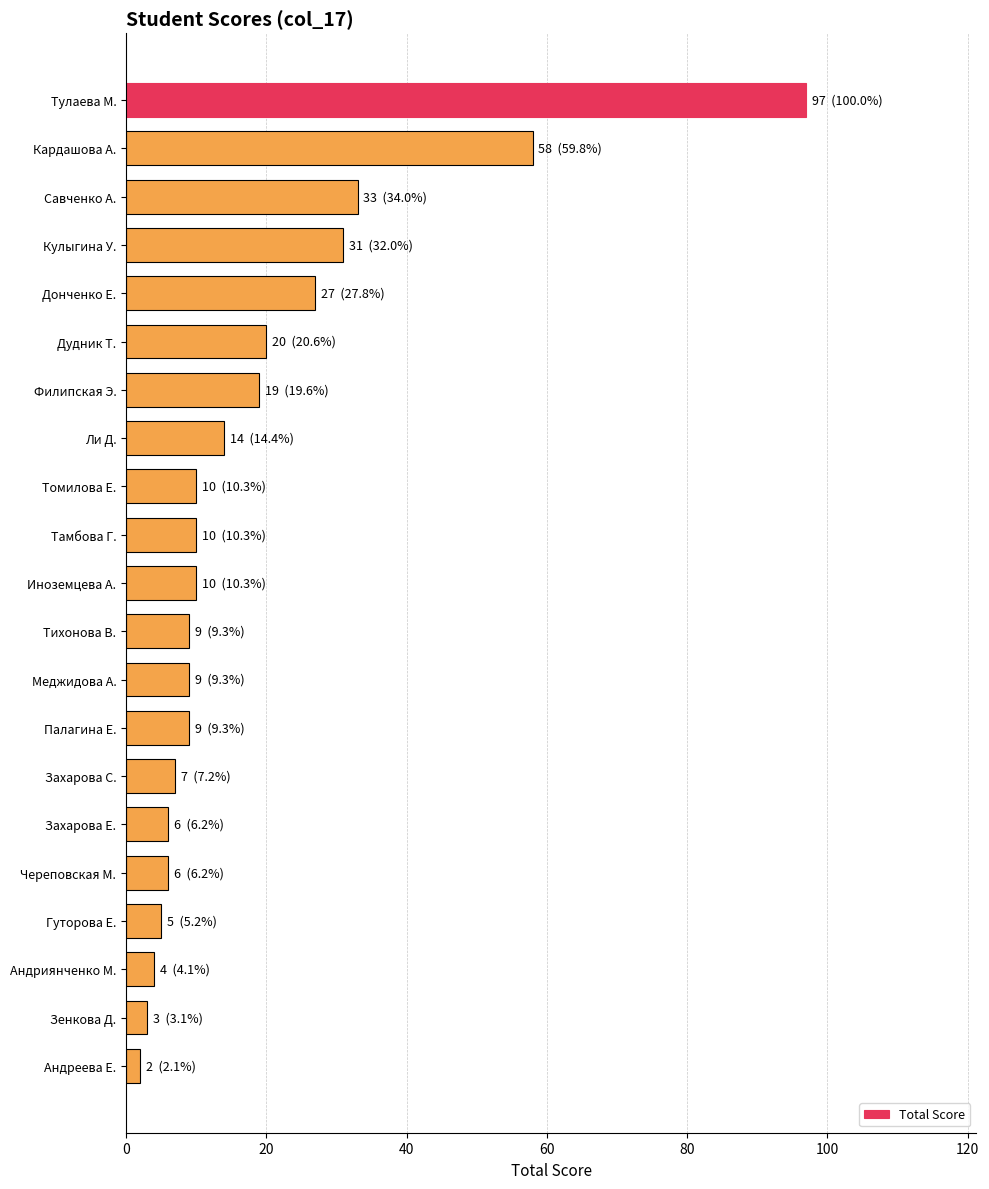

Approximately how many times larger is the value at Ли Д. compared to Захарова Е.?

2.3